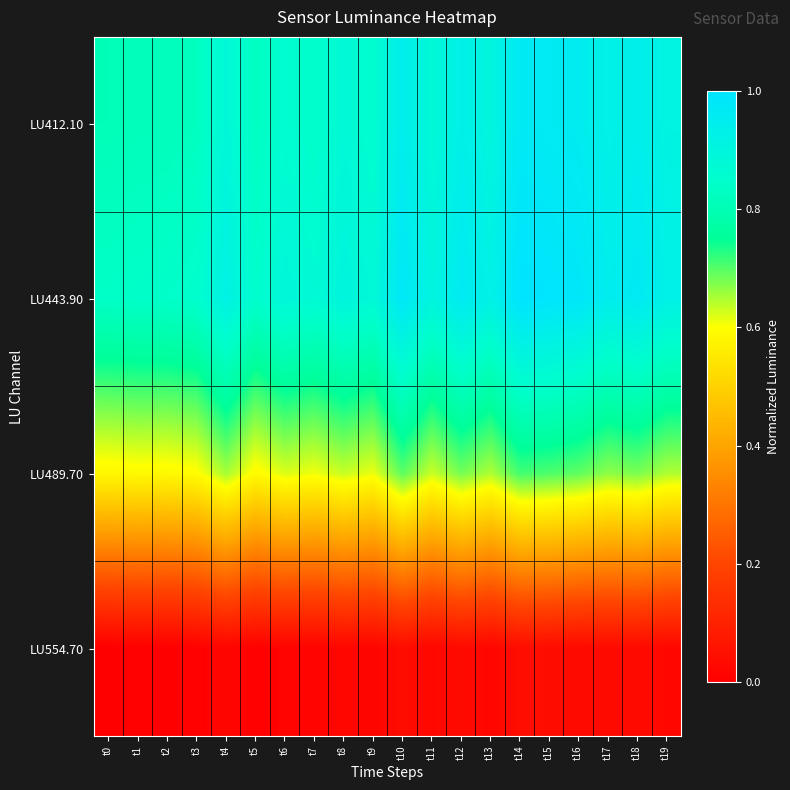

What is the maximum value shown in the chart?

1.0